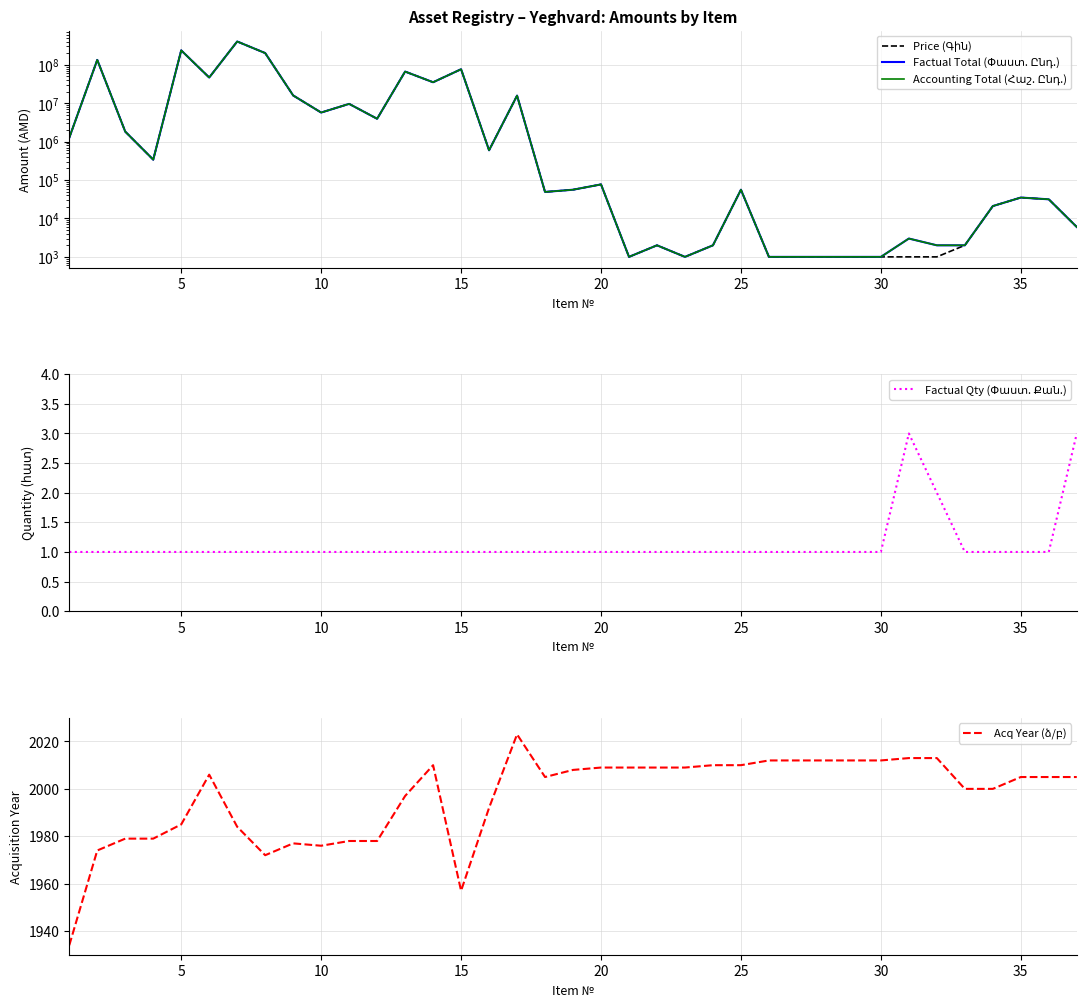

Is this an area chart (filled region under the line)?

No